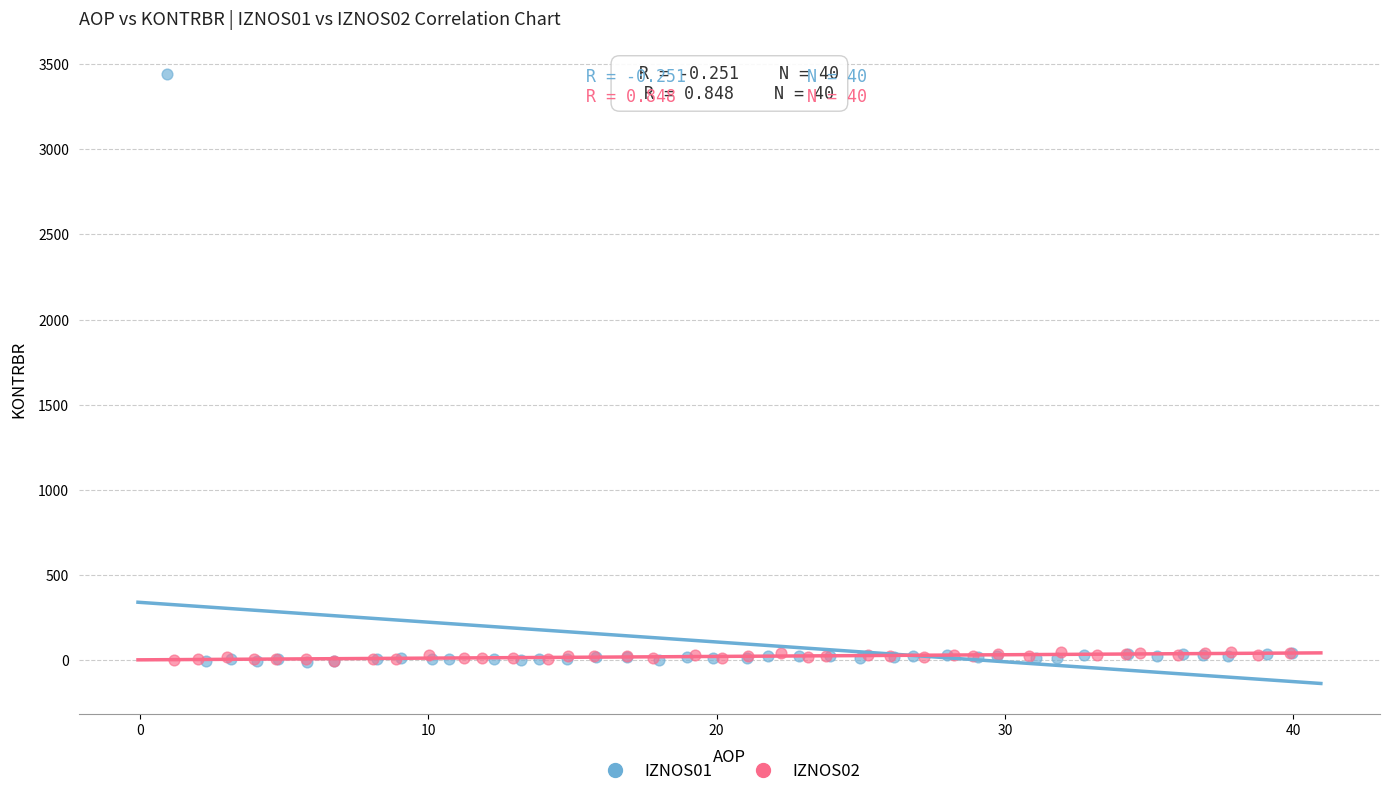

Which series has the largest Y range (max minus min)?

IZNOS01